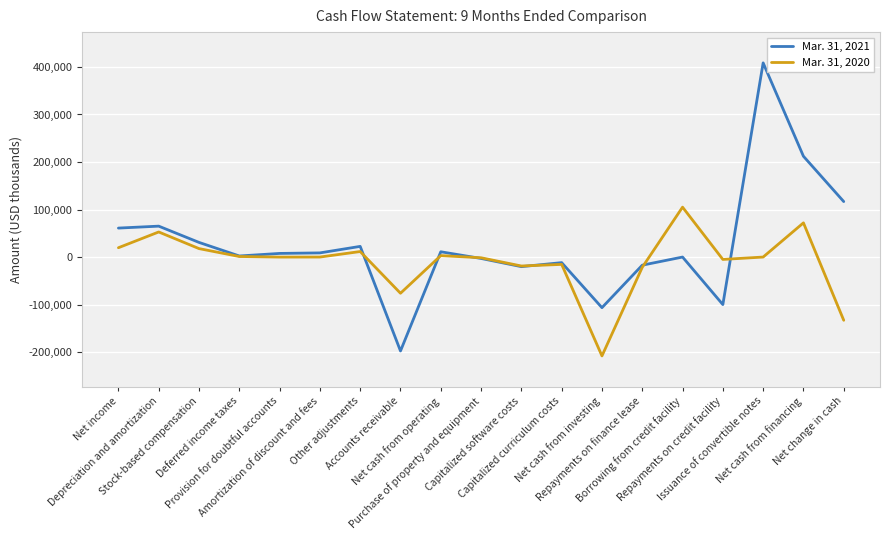

Is it true that Mar. 31, 2021 equals -20189 at Capitalized software costs?

True